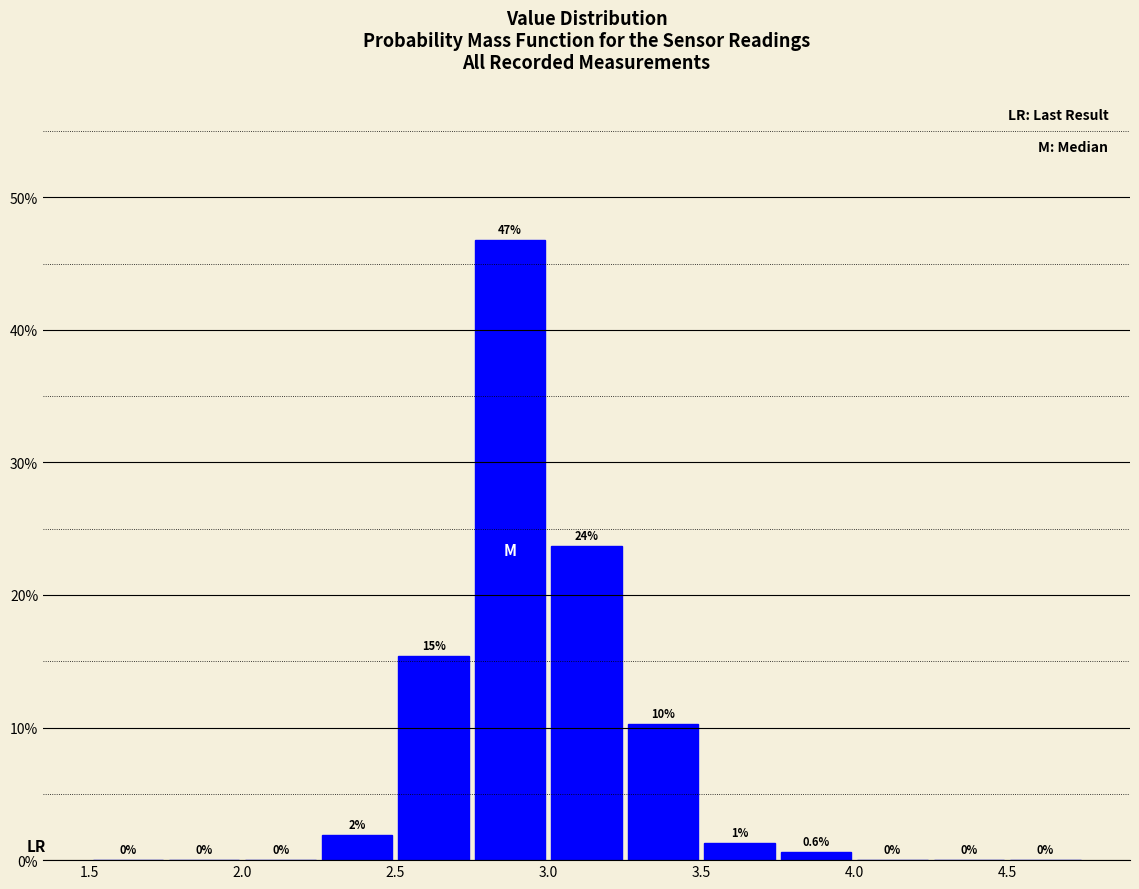

Over which range of the x-axis is the bar tallest?

2.75 to 3.00